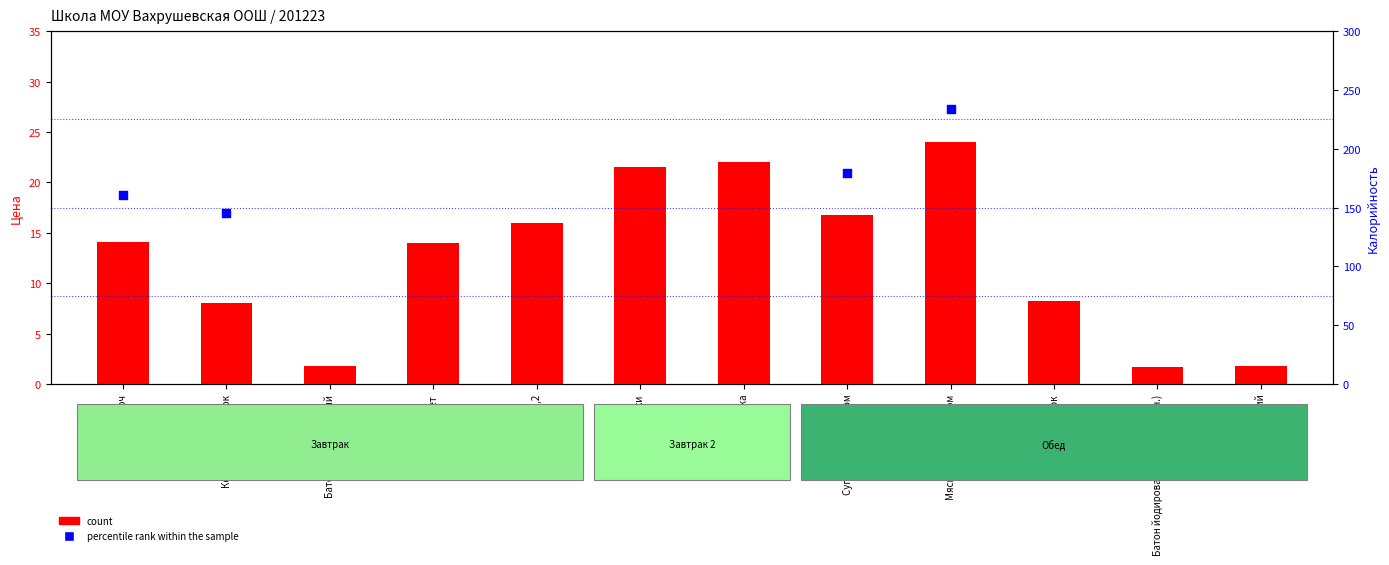

Approximately how many times larger is the value at Хлеб дарницкий compared to Мини-рулет?

0.1